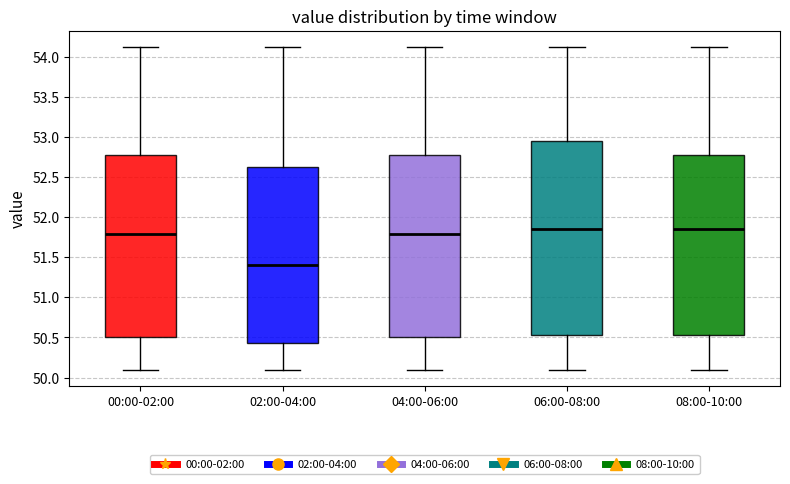

Reading left to right, transcribe this box plot: for each box, give where its median line is, the range the box spans, and where its two whiskers end, as read against the y-axis. The values are not printed on the chart, so give them approximately, as read against the axis.

00:00-02:00: median 51.80, box 50.50 to 52.75, whiskers 50.10 to 54.10
02:00-04:00: median 51.40, box 50.45 to 52.60, whiskers 50.10 to 54.10
04:00-06:00: median 51.80, box 50.50 to 52.75, whiskers 50.10 to 54.10
06:00-08:00: median 51.85, box 50.55 to 52.95, whiskers 50.10 to 54.10
08:00-10:00: median 51.85, box 50.55 to 52.75, whiskers 50.10 to 54.10